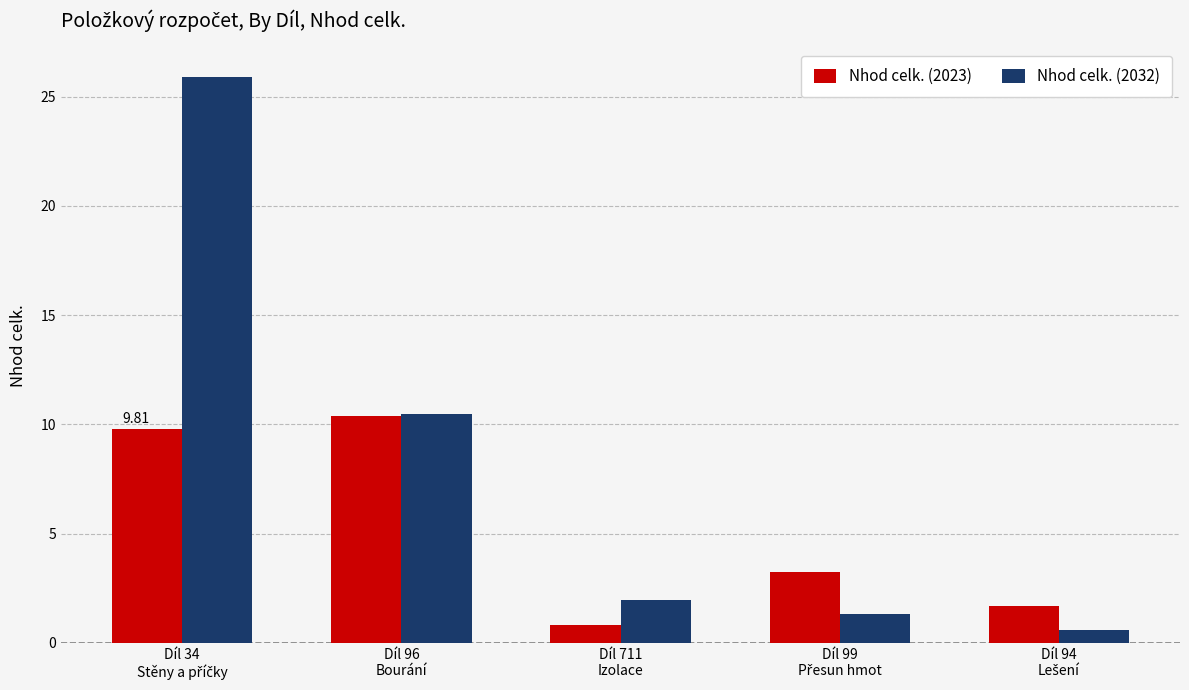

Which series has the largest total across all categories?

Nhod celk. (2032)